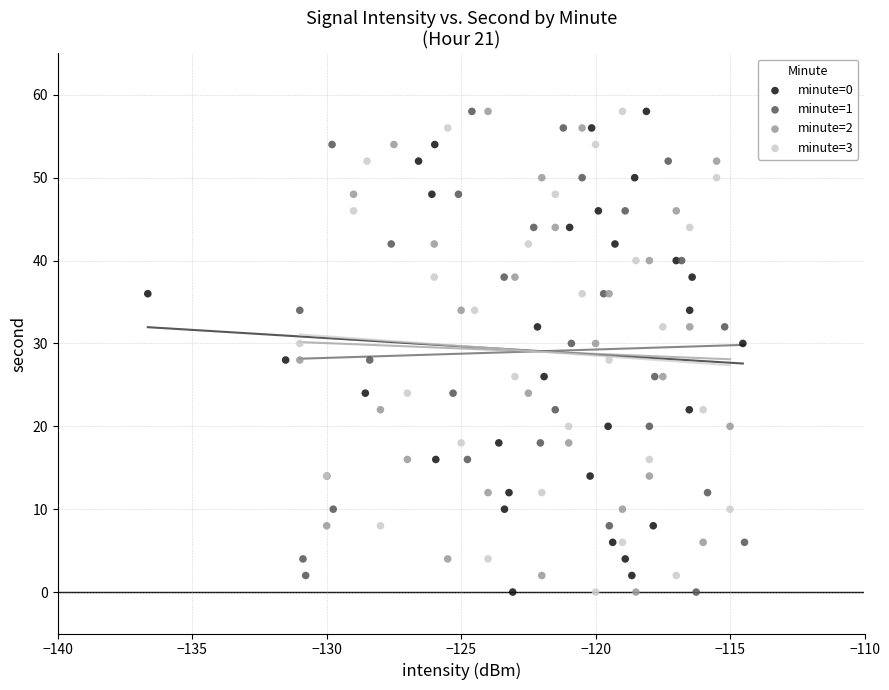

What are all the series names shown in the legend?

minute=0, minute=1, minute=2, minute=3